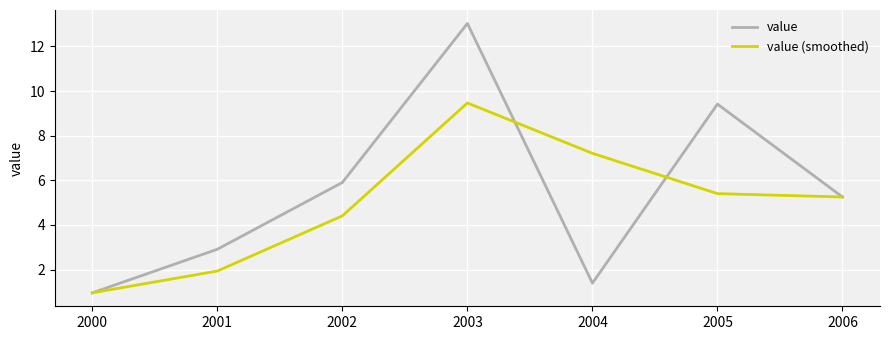

Reading left to right, transcribe all the data shown in this chart.

value: 1.0	2.9	5.9	13.0	1.4	9.4	5.3
value (smoothed): 1.0	1.9	4.4	9.5	7.2	5.4	5.3